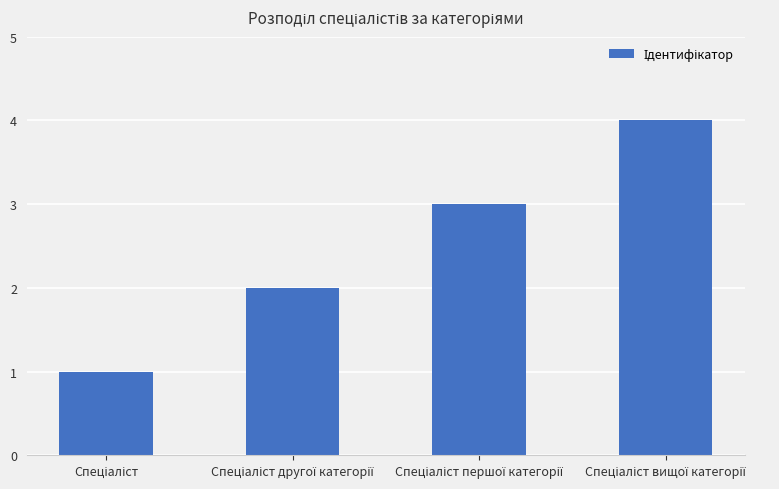

How many values are between 2 and 4?

3